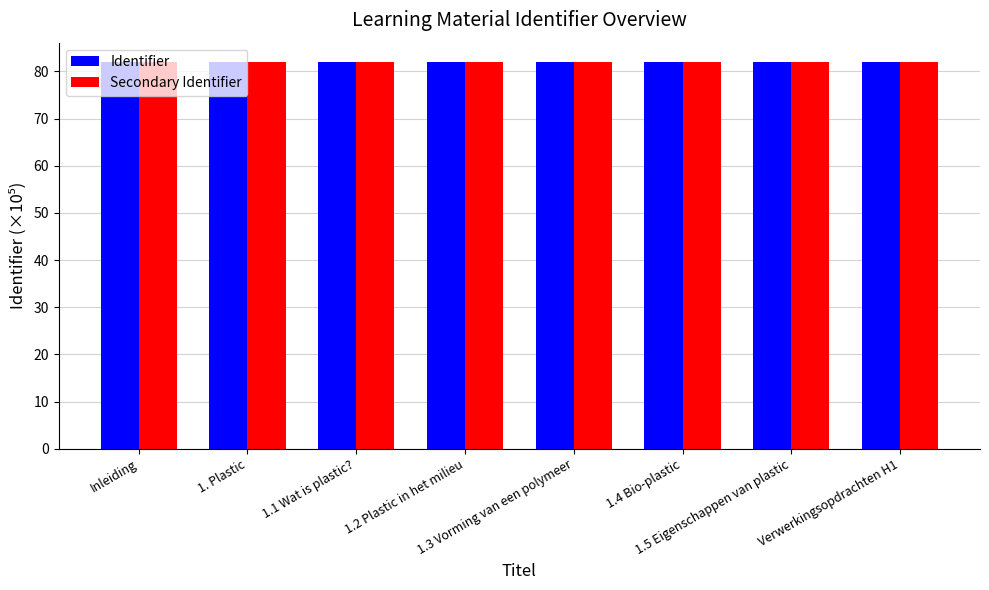

What is the label of the 5th bar from the right?

1.2 Plastic in het milieu